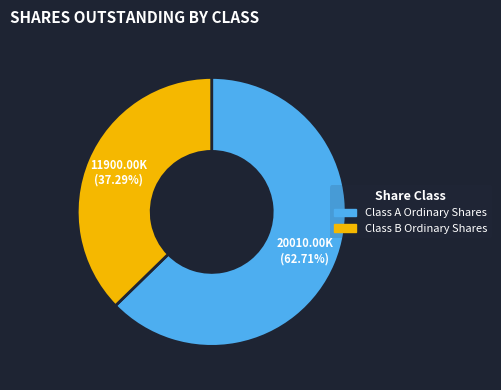

How many segments does this pie chart have?

2